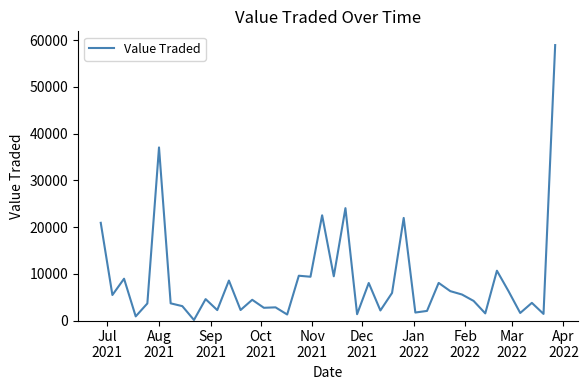

True or false: there are more than 1 points higher than both neighbors.

True